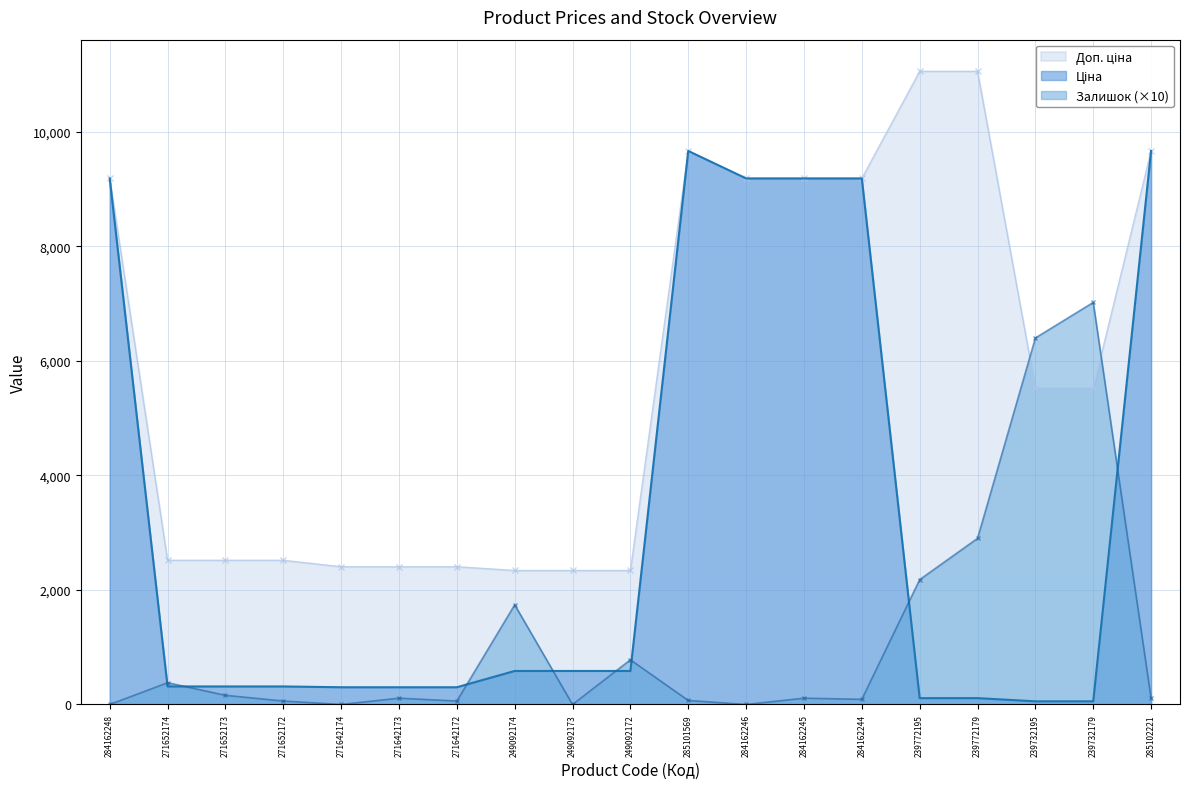

At which category does Ціна reach its first local peak?

285101569